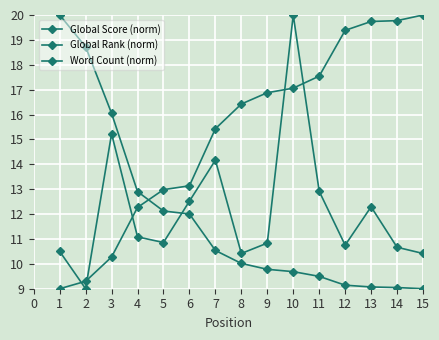

Count the number of data series in this chart.

3